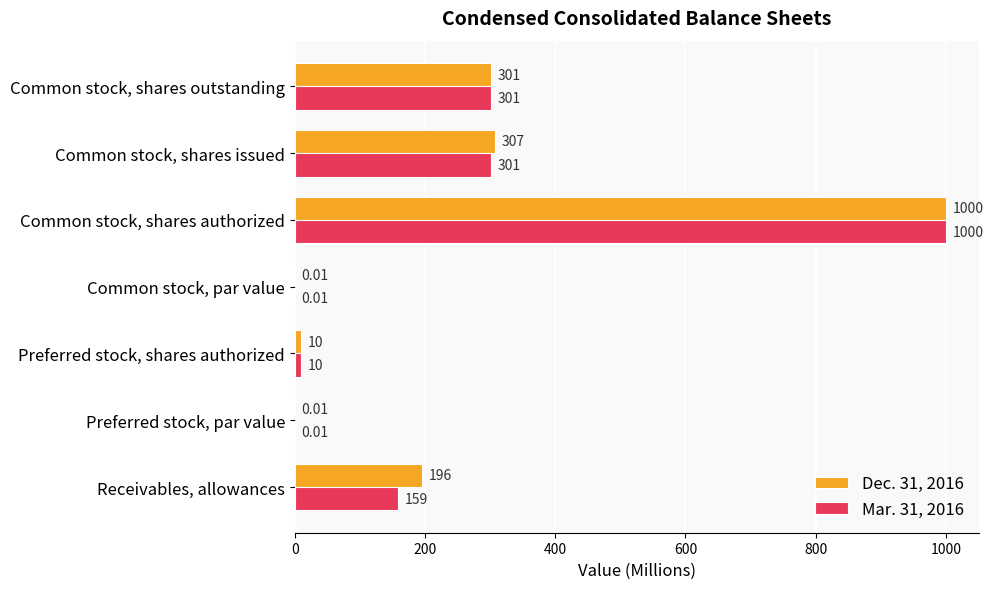

What is the sum of the Dec. 31, 2016 values at Preferred stock, shares authorized and Common stock, shares issued?

317.0